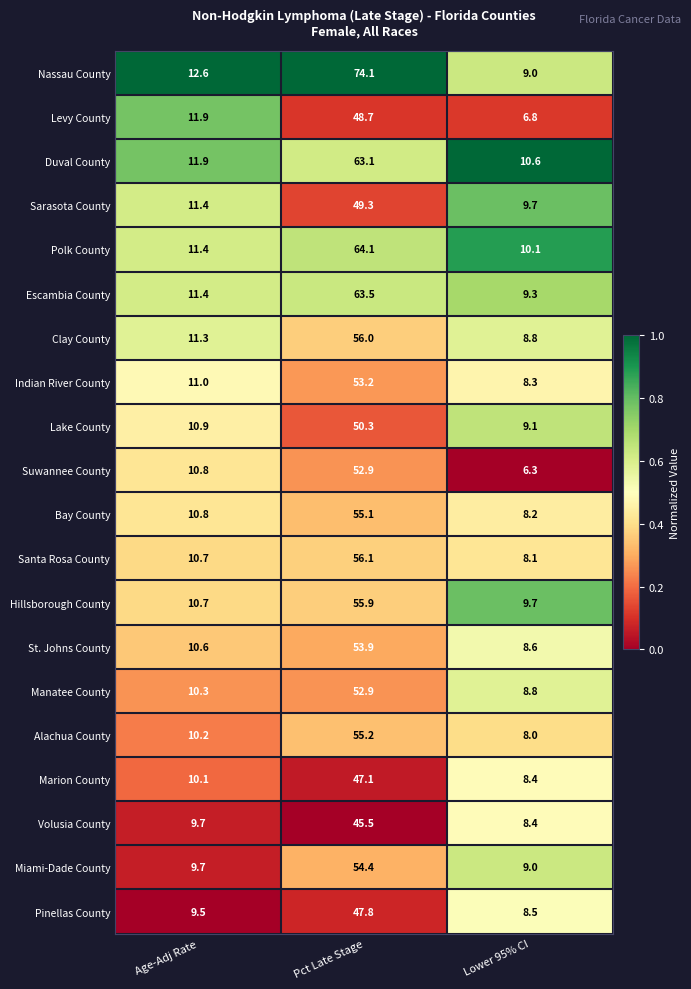

Which series has the largest range (max minus min)?

Nassau County